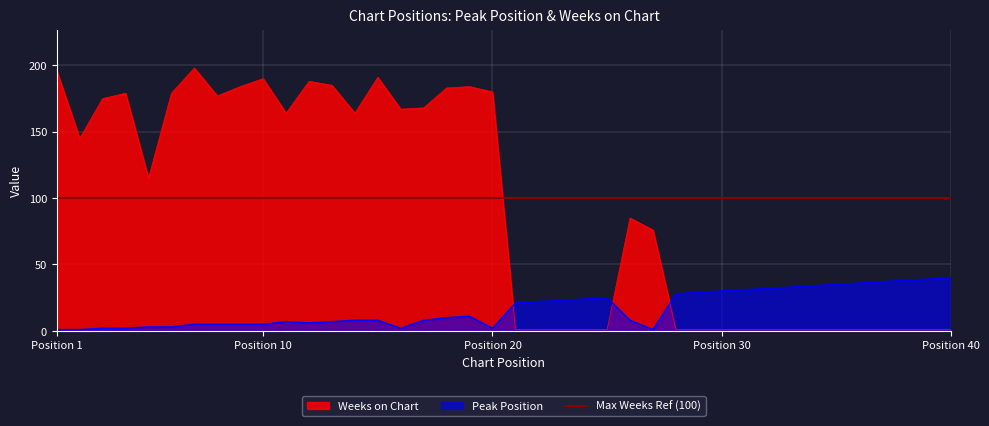

How many times do Peak Position and Weeks on Chart cross each other?

3